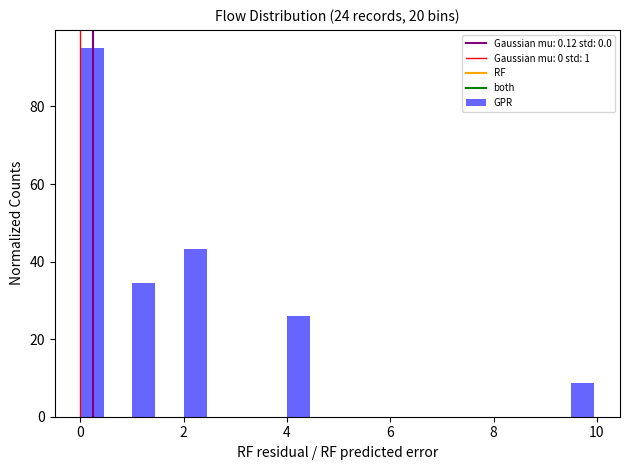

Read against the x-axis, roughly where is the centre of the tallest bar?

0.2